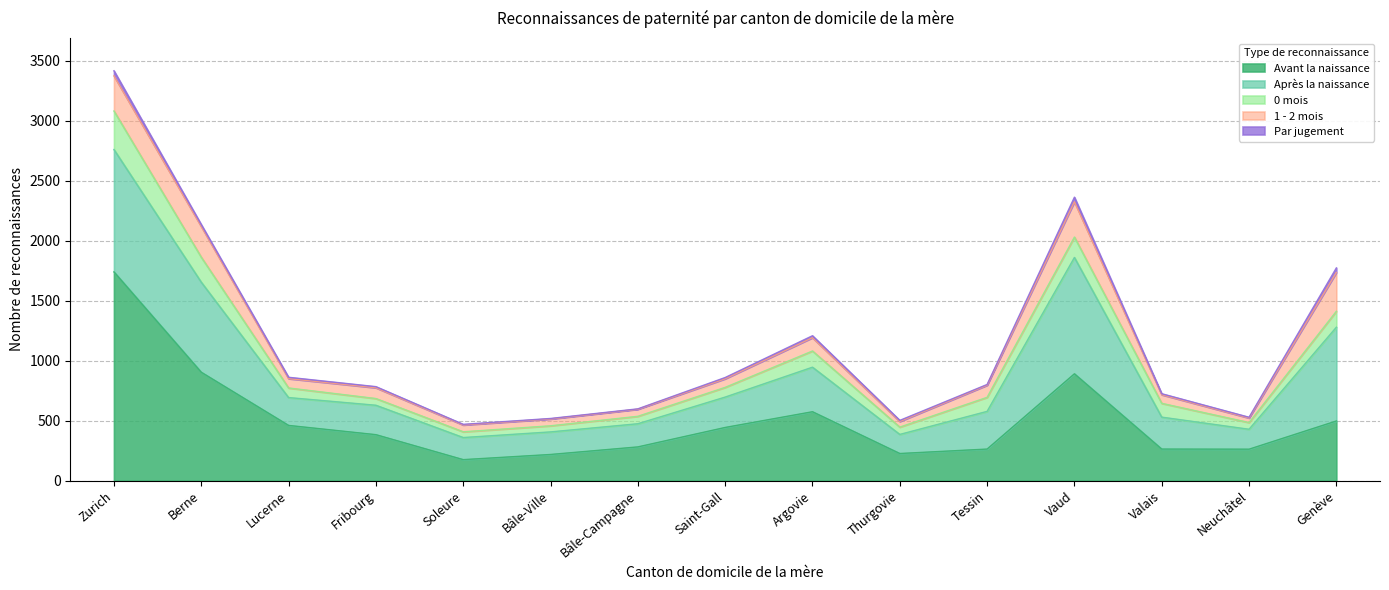

What is the value of the Après la naissance point at the 10th from the left?

159